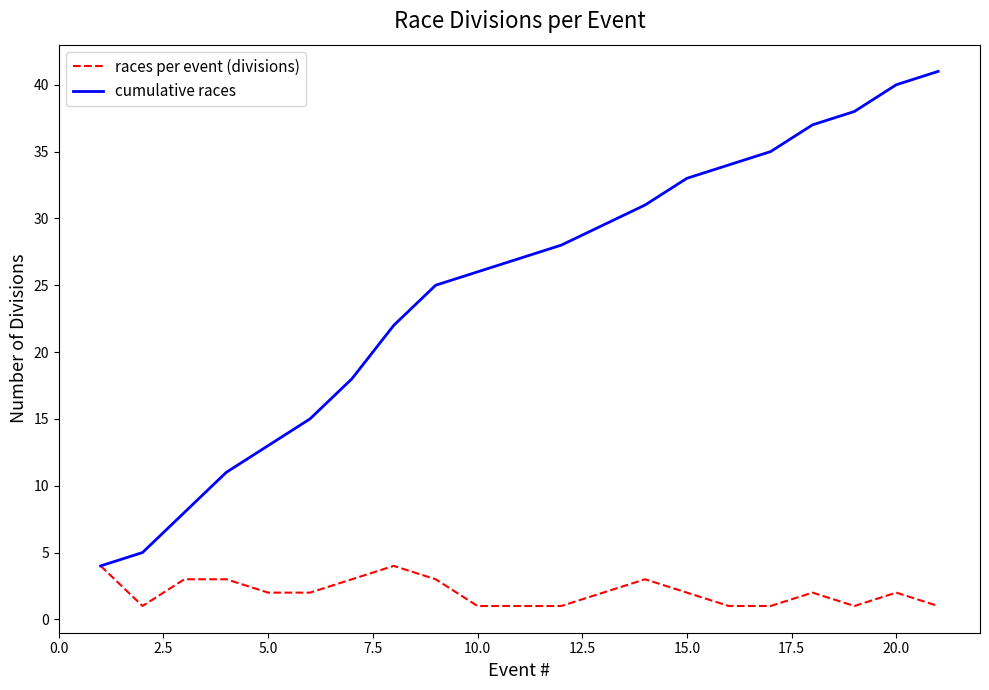

Reading left to right, transcribe all the data shown in this chart.

races per event (divisions): 4	1	3	3	2	2	3	4	3	1	1	1	3	2	1	1	2	1	2	1
cumulative races: 4	5	8	11	13	15	18	22	25	26	27	28	31	33	34	35	37	38	40	41